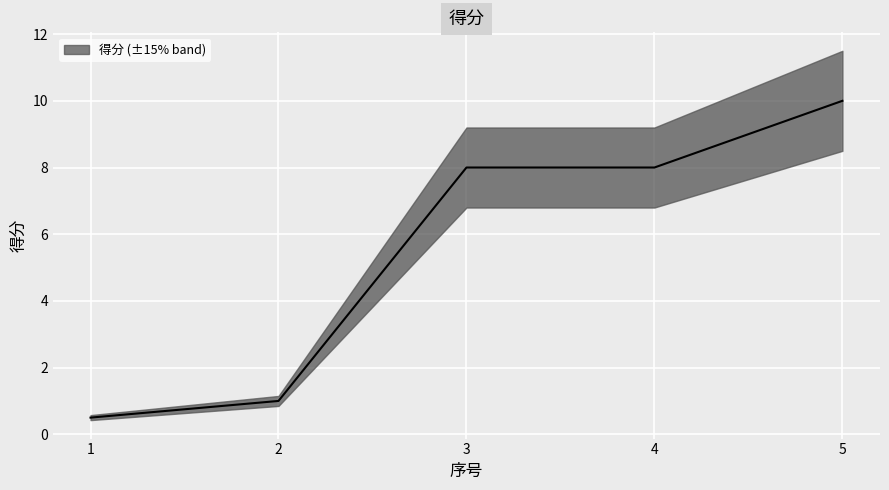

Reading left to right, extract all data points from this chart.

0.5	1.0	8.0	8.0	10.0